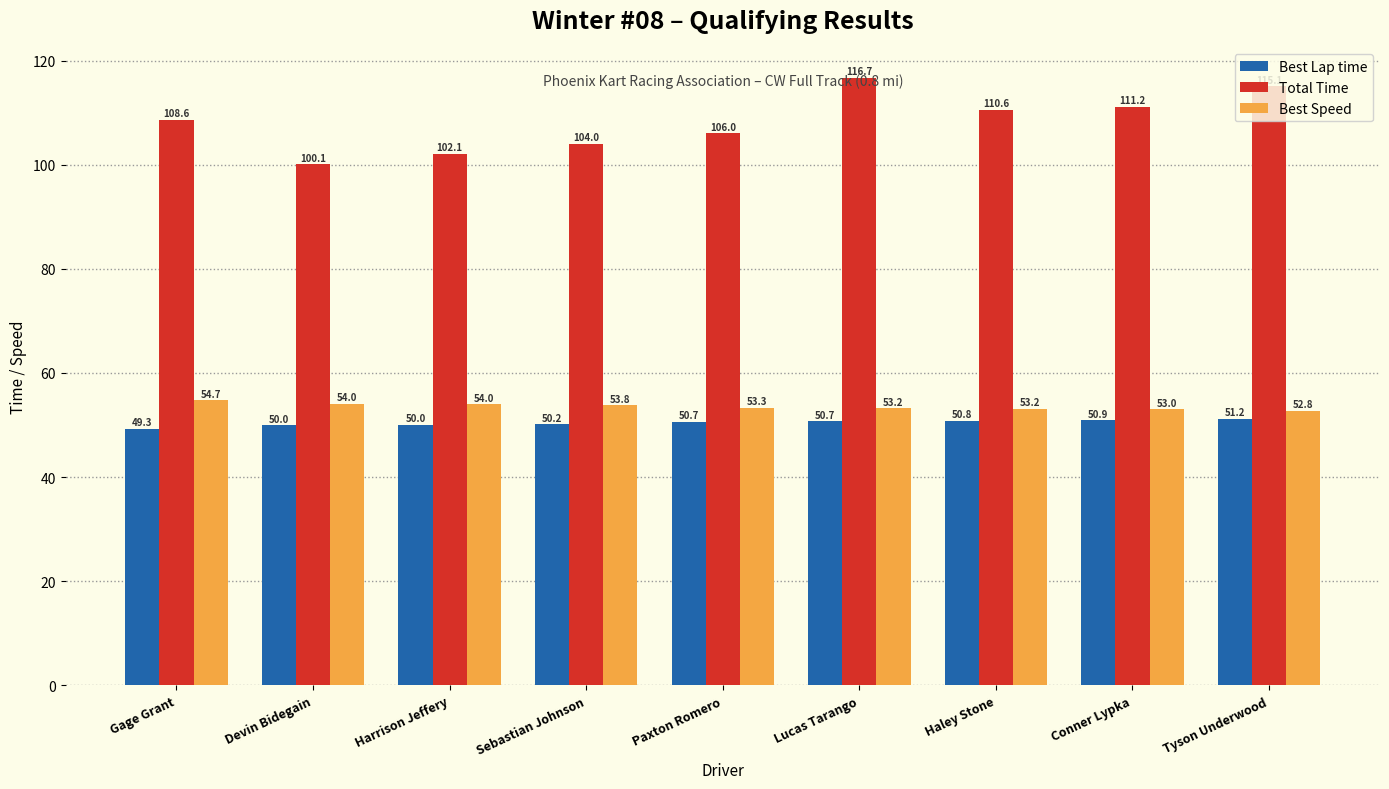

Which series changed the most between Sebastian Johnson and Tyson Underwood?

Total Time